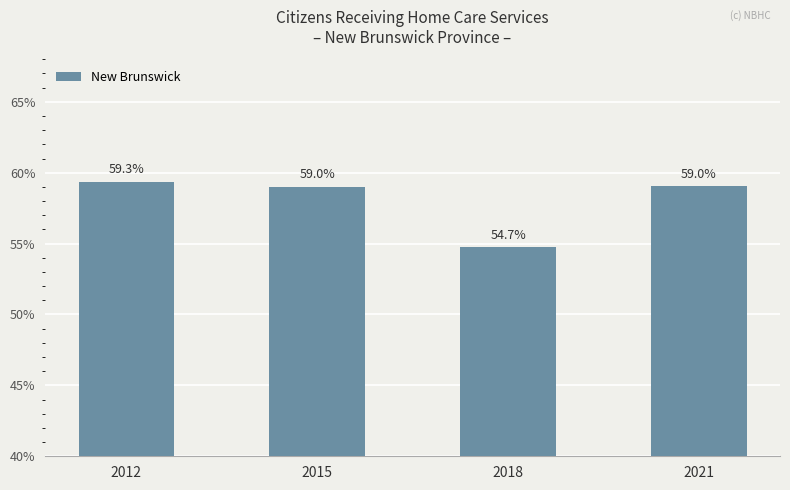

Between 2015 and 2012, which is larger?

2012